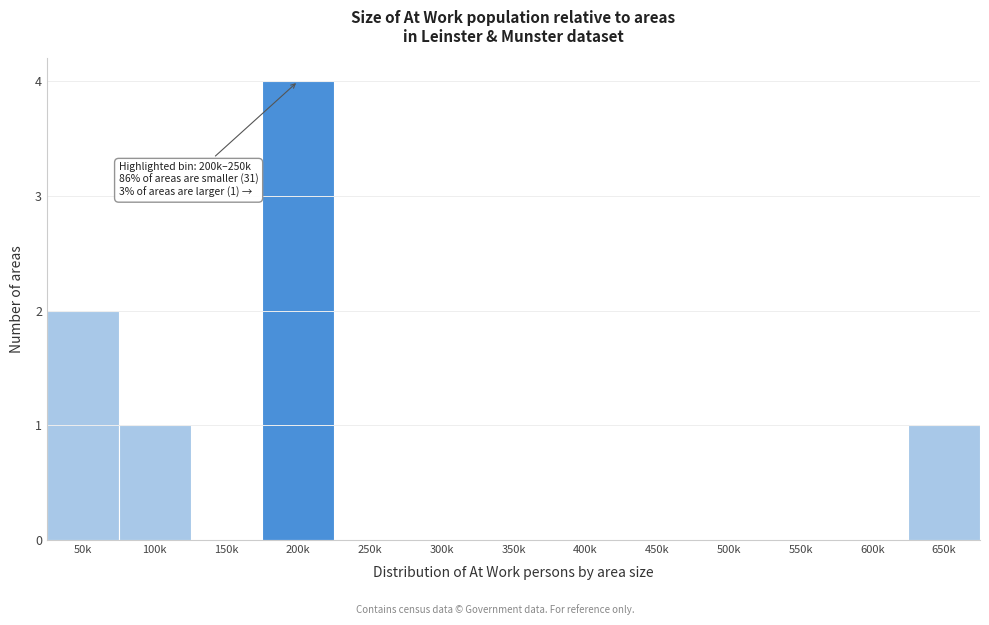

Reading left to right, extract all data points from this chart.

50k=2	100k=1	150k=0	200k=4	250k=0	300k=0	350k=0	400k=0	450k=0	500k=0	550k=0	600k=0	650k=1